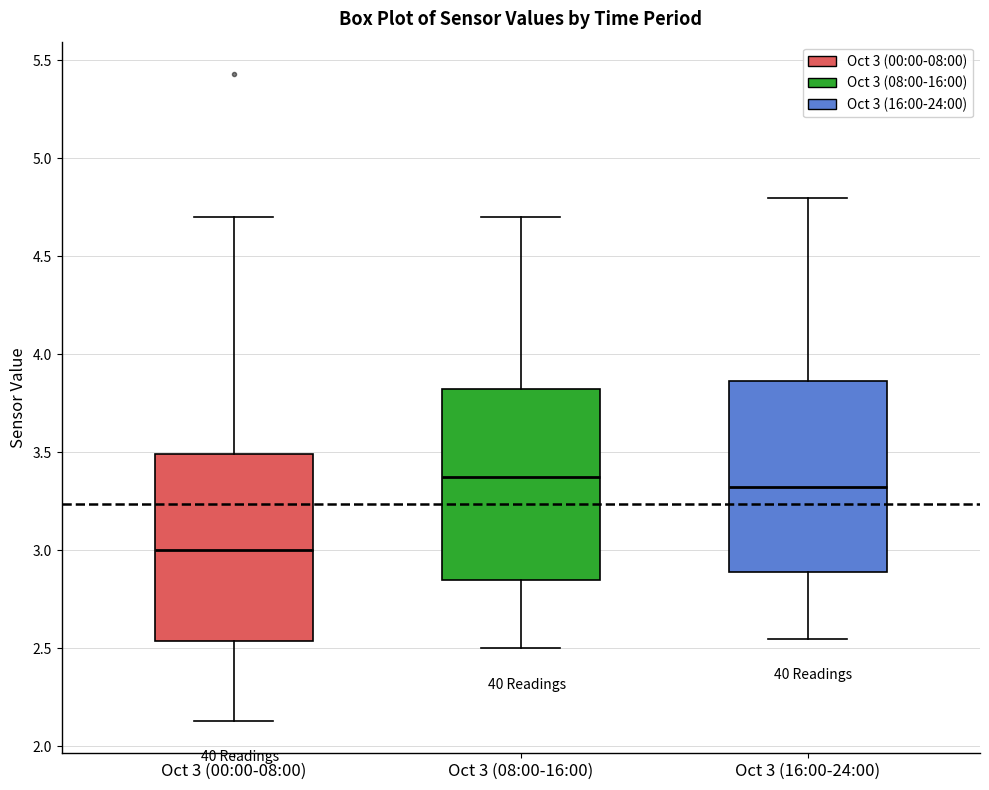

Reading left to right, transcribe this box plot: for each box, give where its median line is, the range the box spans, and where its two whiskers end, as read against the y-axis. The values are not printed on the chart, so give them approximately, as read against the axis.

Oct 3 (00:00-08:00): median 3.00, box 2.55 to 3.50, whiskers 2.15 to 4.70
Oct 3 (08:00-16:00): median 3.40, box 2.85 to 3.85, whiskers 2.50 to 4.70
Oct 3 (16:00-24:00): median 3.35, box 2.90 to 3.85, whiskers 2.55 to 4.80